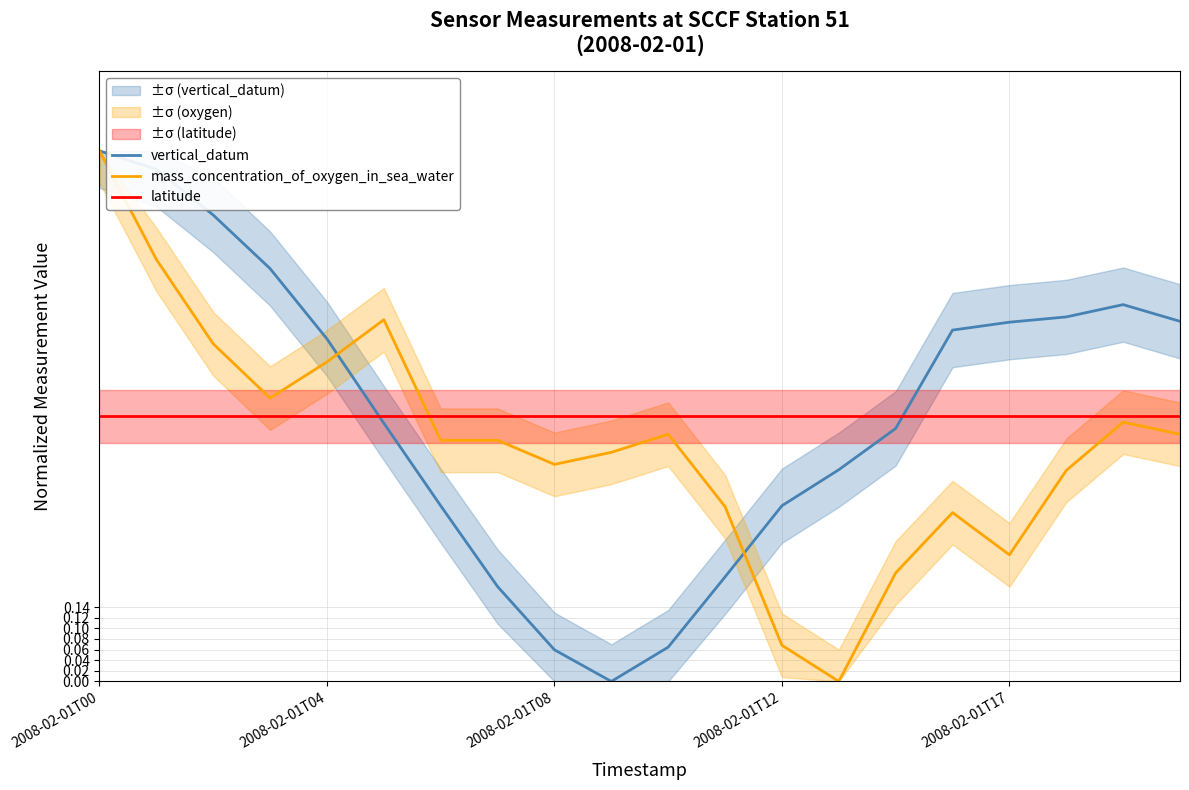

At which label does mass_concentration_of_oxygen_in_sea_water reach its peak?

2008-02-01T00